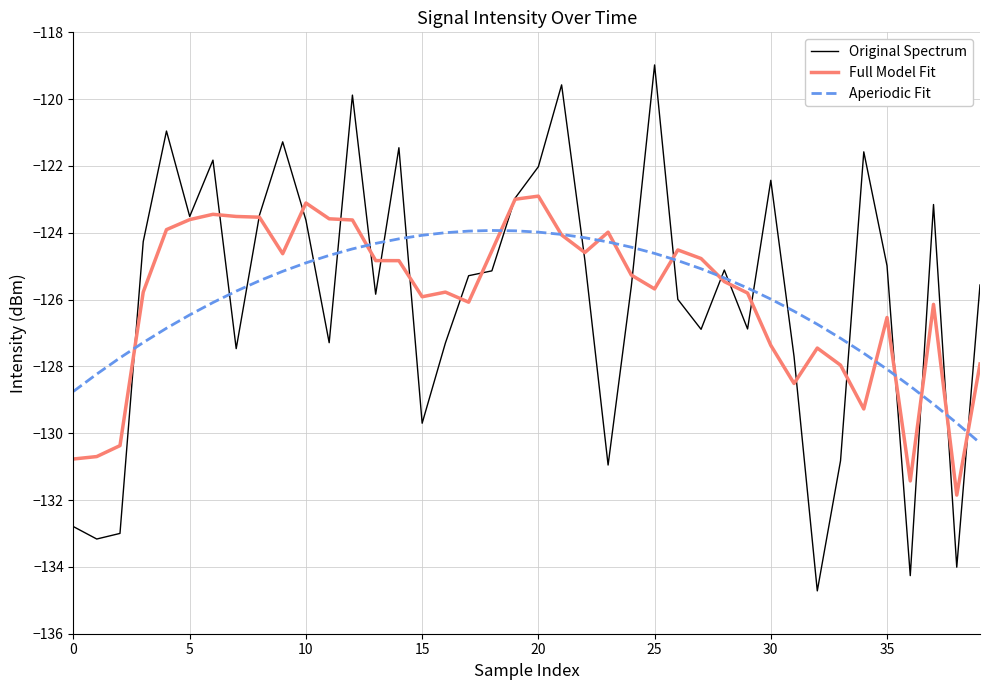

What is the maximum value for Full Model Fit?

-122.9